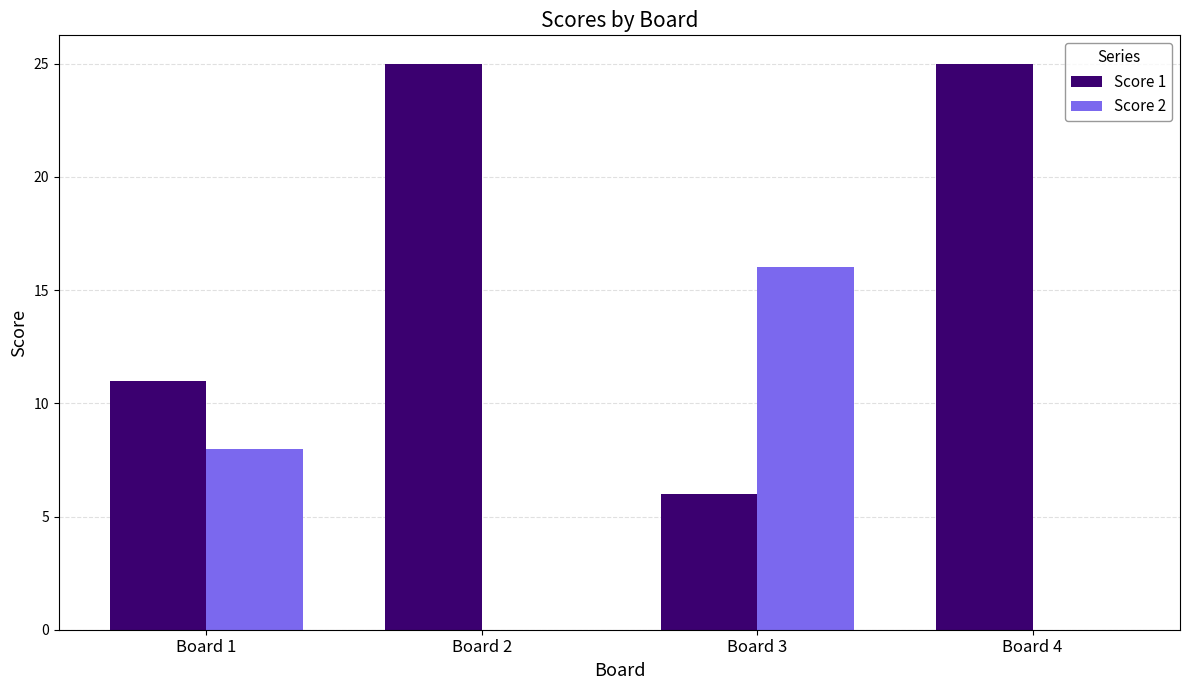

What is the total value across all series at Board 3?

22